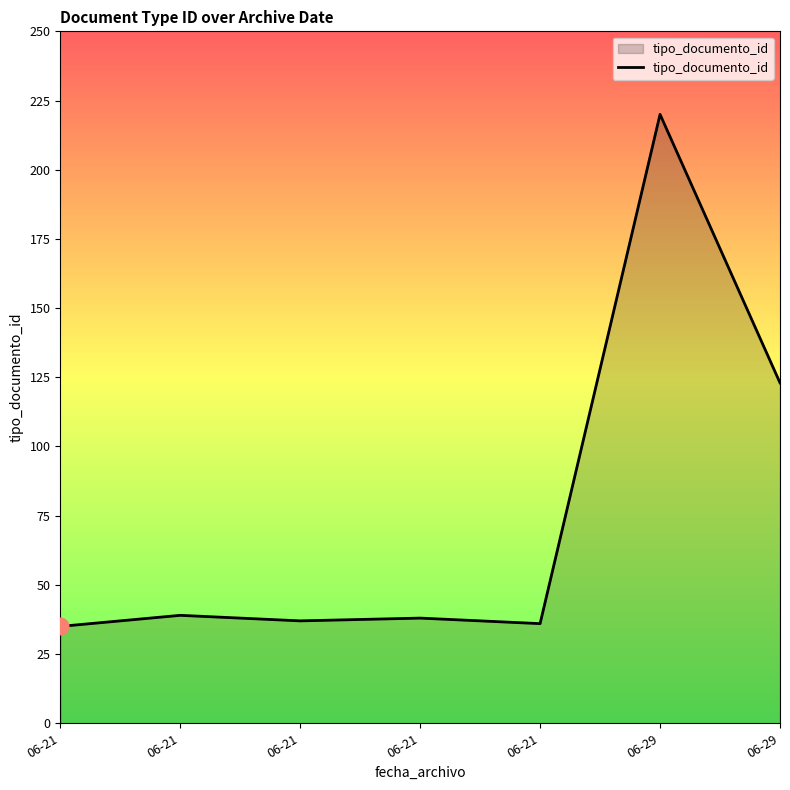

The chart shows a value of 59 at 06-21. True or false?

False